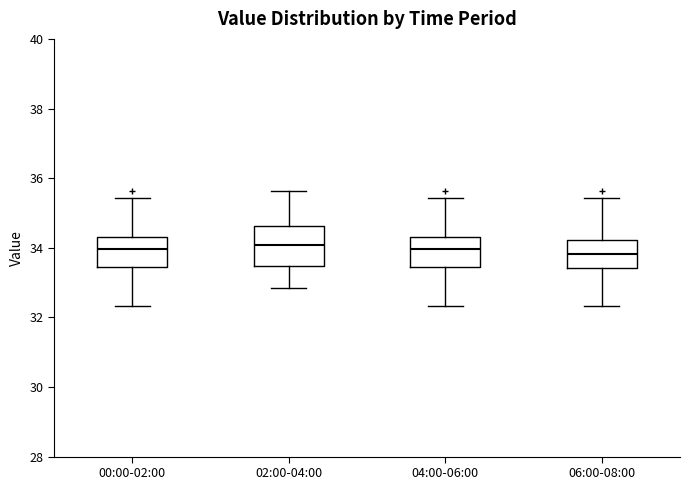

Reading left to right, read every box against the y-axis: the position of its median line, the range the box covers, and the ends of its whiskers. The values are not printed on the chart, so give them approximately, as read against the axis.

00:00-02:00: median 34.0, box 33.4 to 34.4, whiskers 32.4 to 35.4
02:00-04:00: median 34.0, box 33.4 to 34.6, whiskers 32.8 to 35.6
04:00-06:00: median 34.0, box 33.4 to 34.4, whiskers 32.4 to 35.4
06:00-08:00: median 33.8, box 33.4 to 34.2, whiskers 32.4 to 35.4